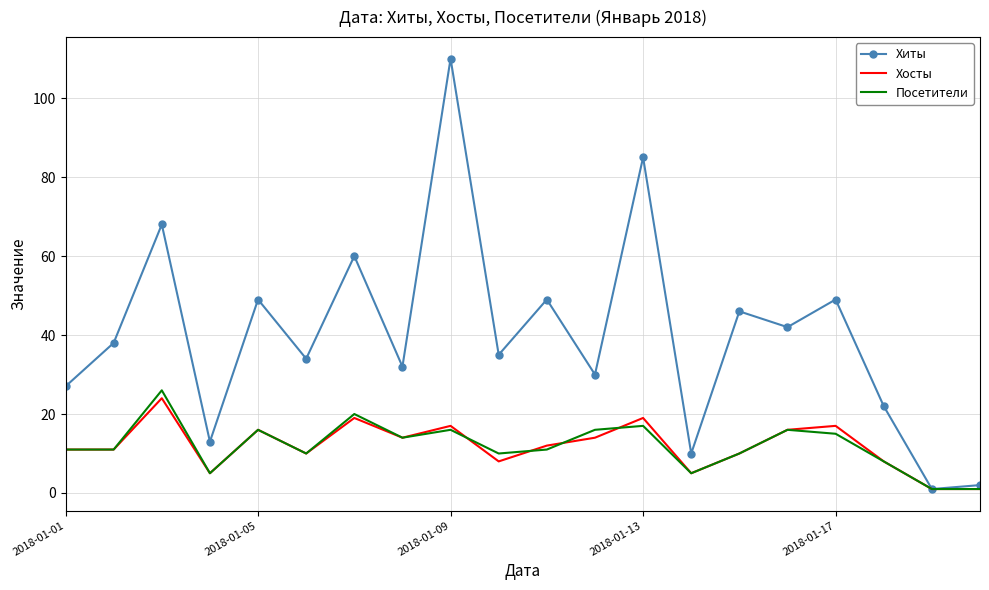

Reading left to right, transcribe all the data shown in this chart.

Хиты: 27	38	68	13	49	34	60	32	110	35	49	30	85	10	46	42	49	22	1	2
Хосты: 11	11	24	5	16	10	19	14	17	8	12	14	19	5	10	16	17	8	1	1
Посетители: 11	11	26	5	16	10	20	14	16	10	11	16	17	5	10	16	15	8	1	1